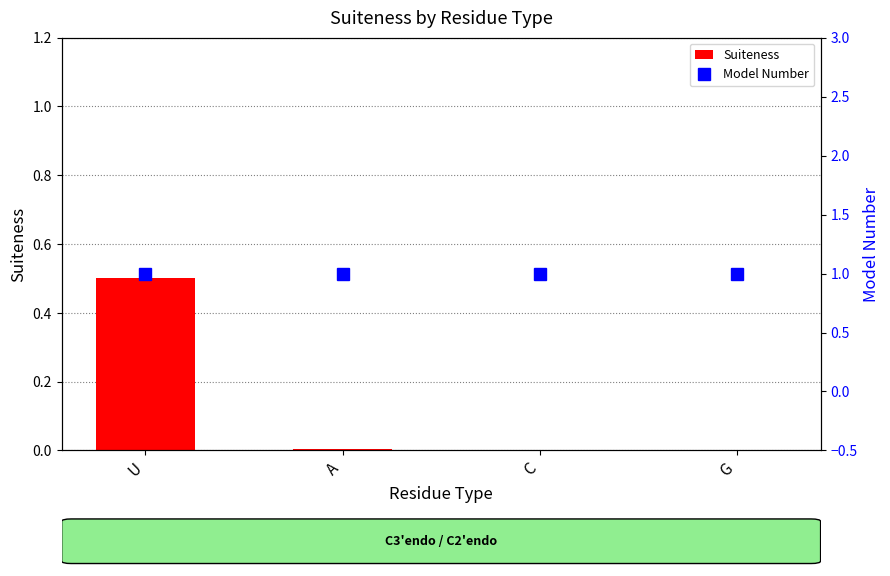

How many categories are shown in the chart?

4